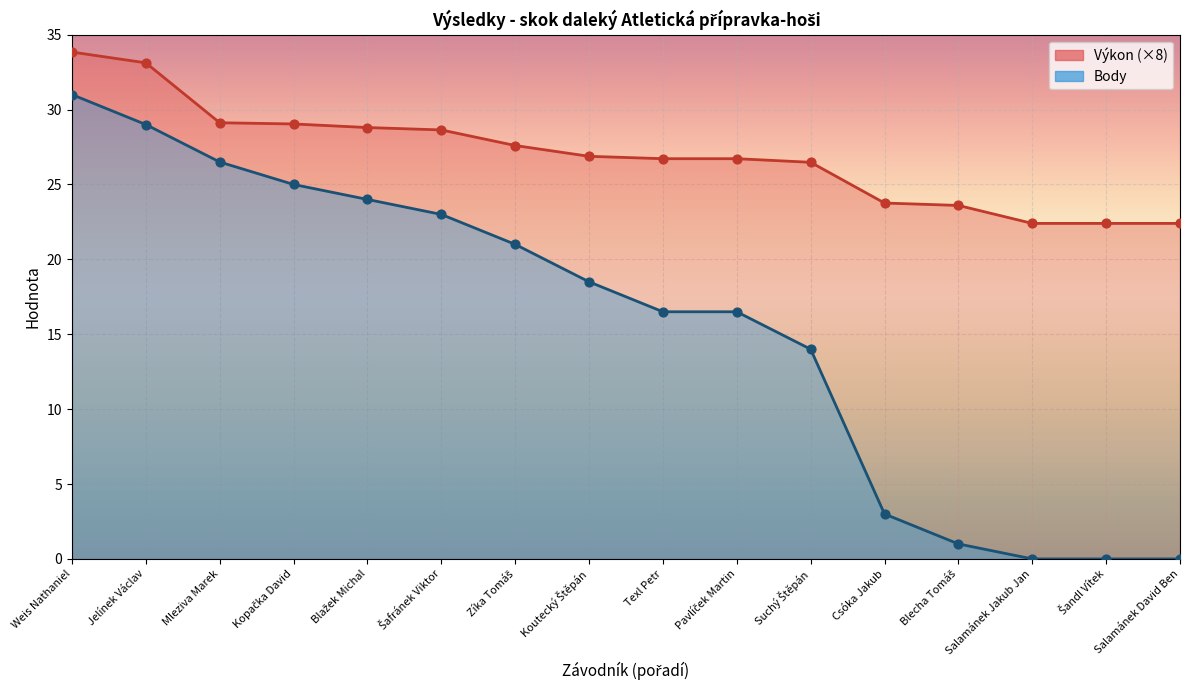

At how many categories does at least one series exceed 28?

6